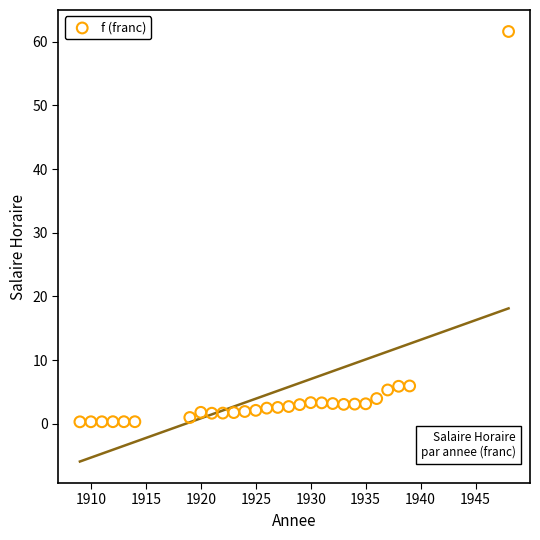

What is the range of X values (max minus min)?

39.0